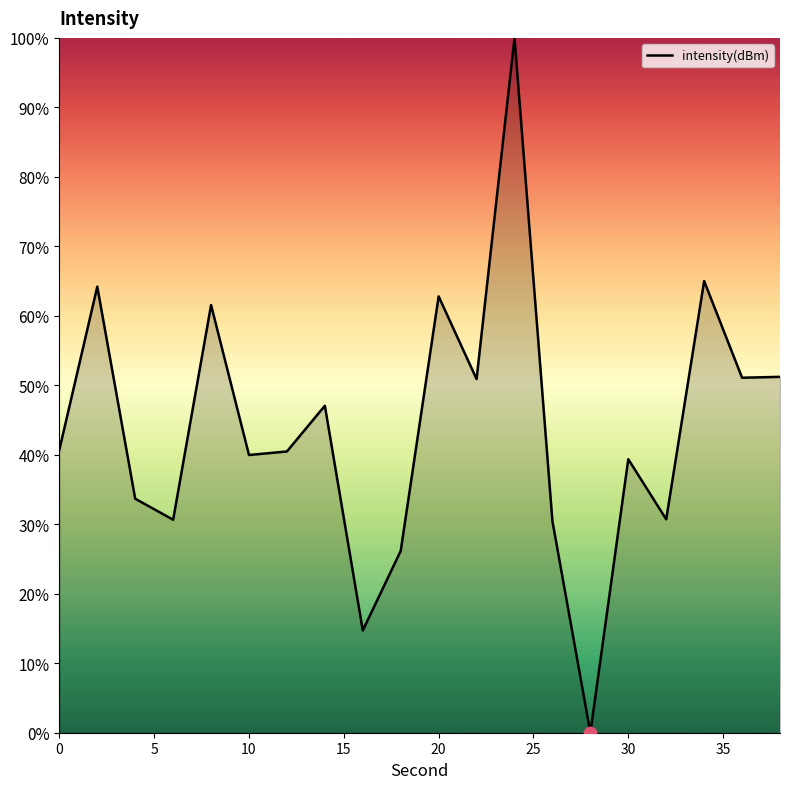

What is the difference between the maximum and minimum values?

100.0